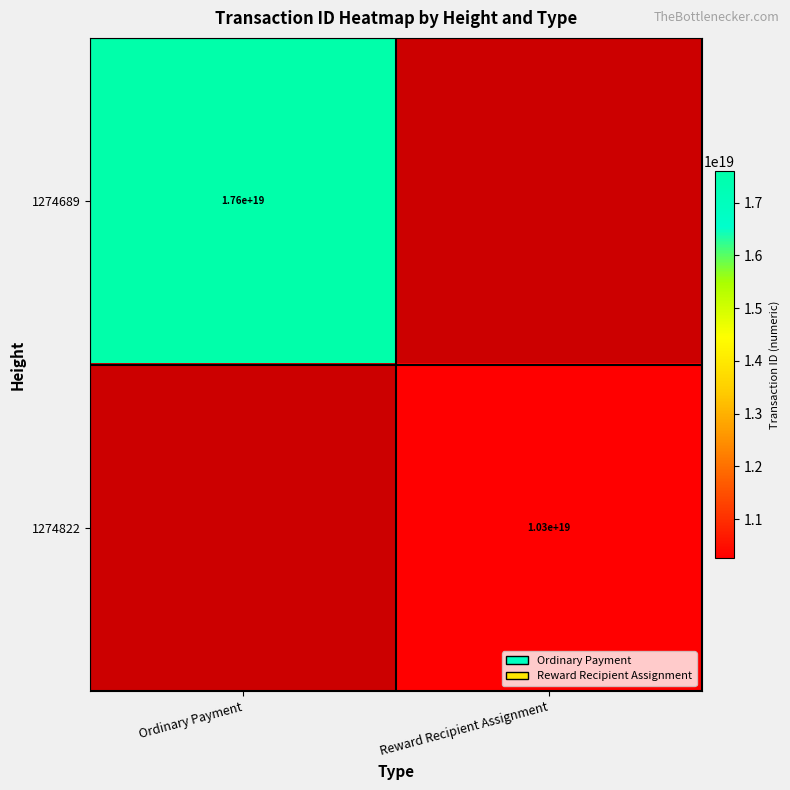

True or false: 1274822 has a value of 10300000000000000000 at Reward Recipient Assignment.

True